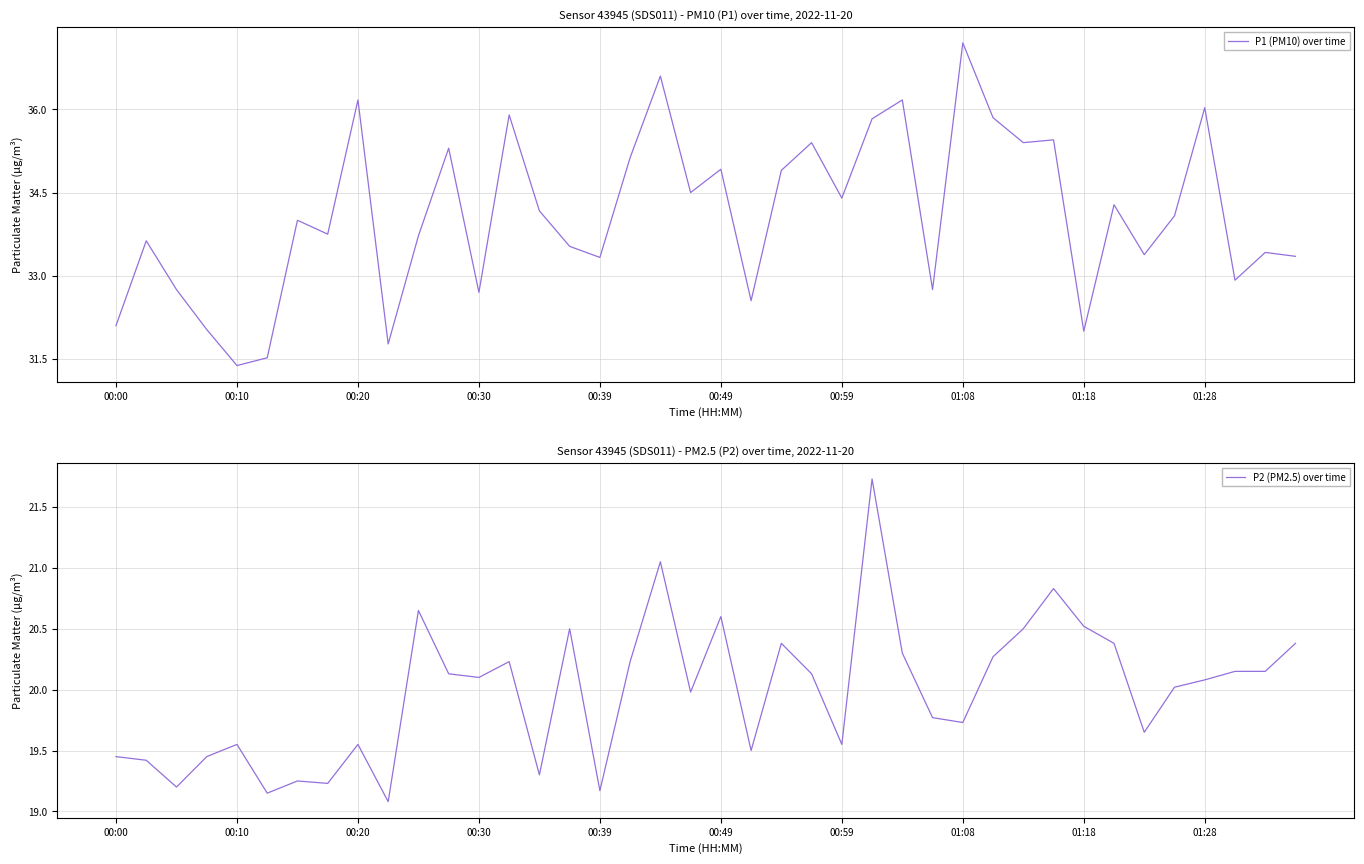

Does the chart display data point markers on the line(s)?

No